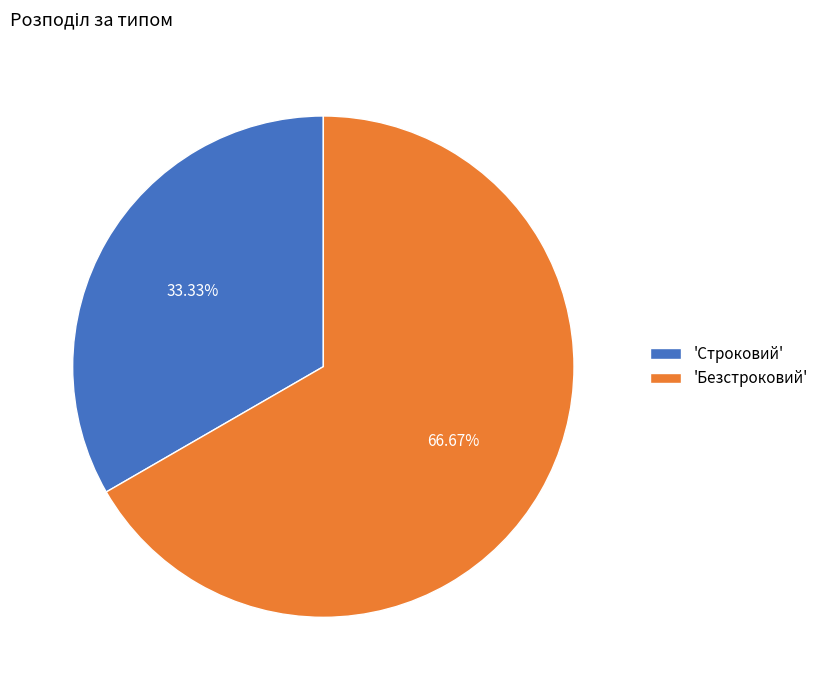

Does 'Строковий' represent more than half of the total?

No